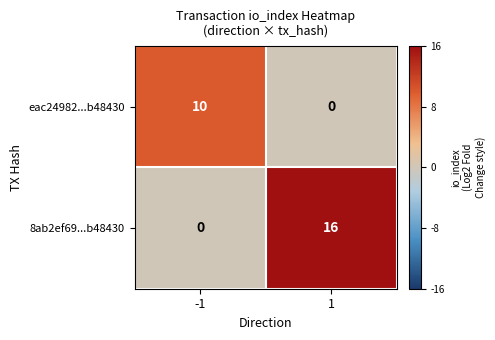

What is the approximate value of 8ab2ef69...b48430 at 1, to the nearest 10?

20